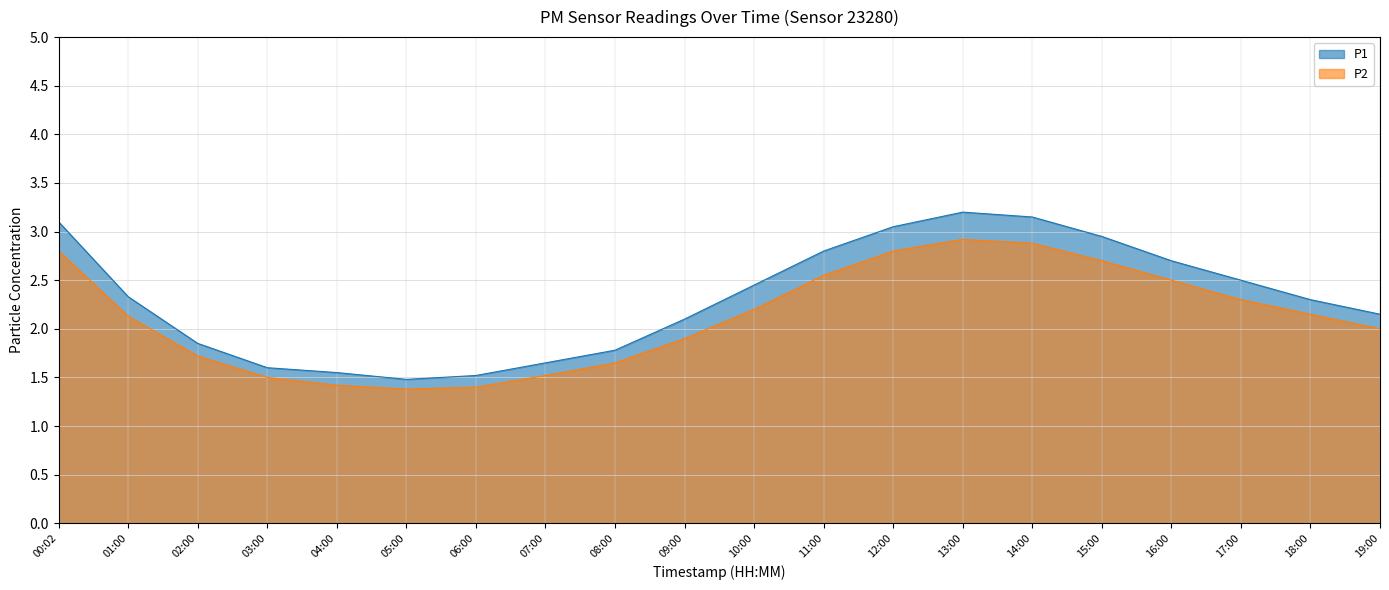

Which series changed the most between 05:00 and 17:00?

P1